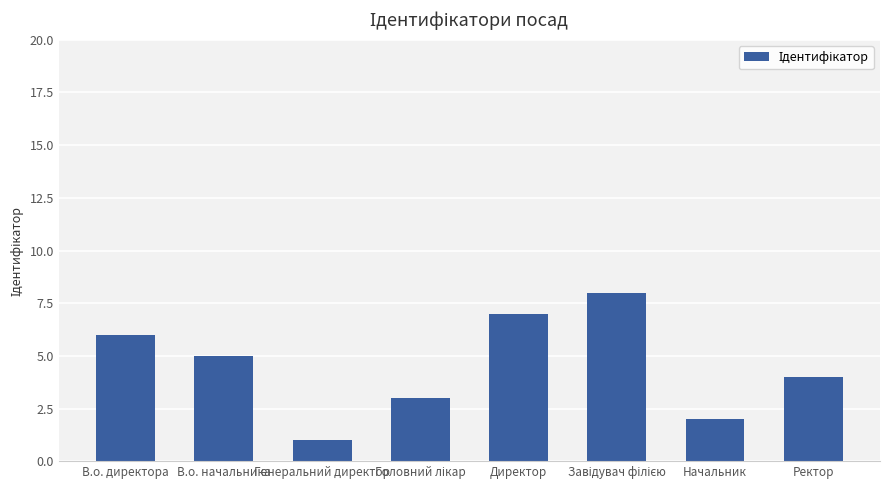

What is the value of the 3rd bar from the left?

1